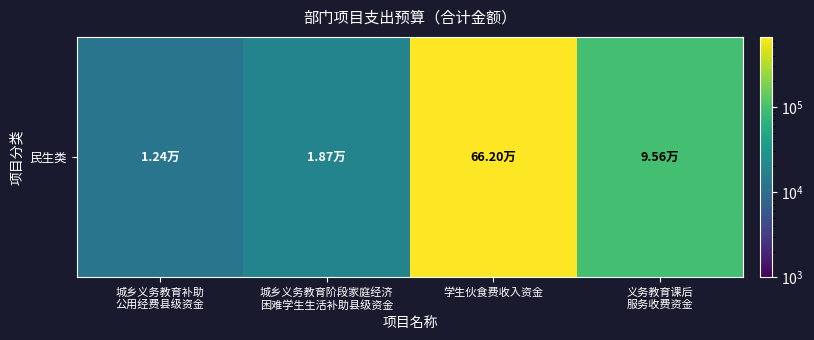

List the labels in order of value, largest first.

学生伙食费收入资金, 义务教育课后
服务收费资金, 城乡义务教育阶段家庭经济
困难学生生活补助县级资金, 城乡义务教育补助
公用经费县级资金